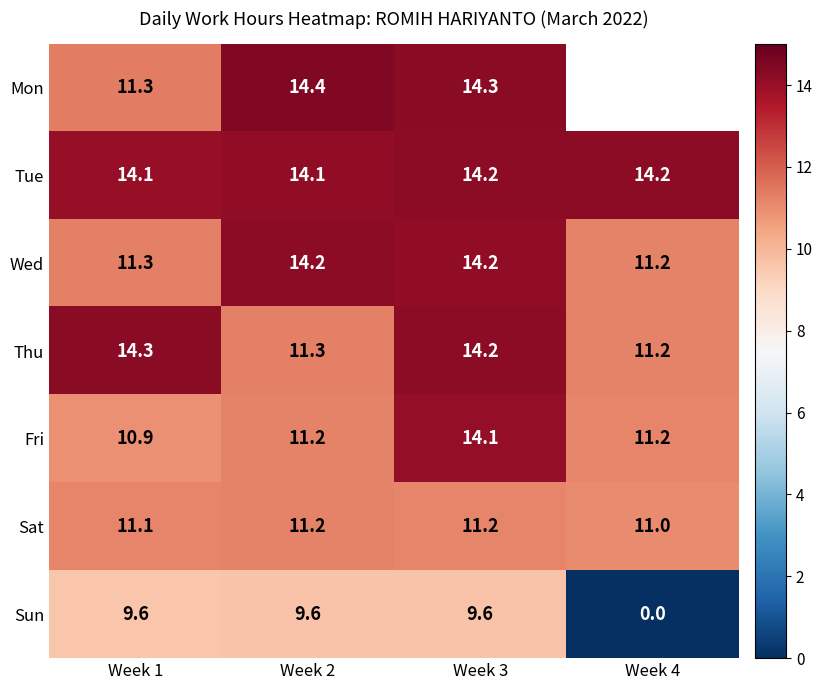

The Fri series shows 11.2 at Week 4. True or false?

True